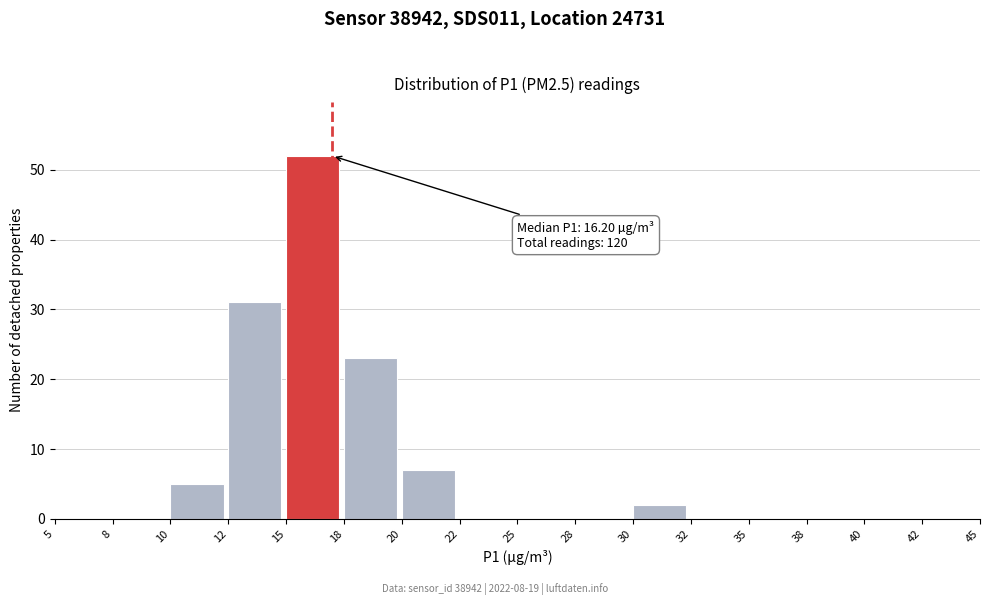

Reading right to left, extract all data points from this chart.

42=0	40=0	38=0	35=0	32=0	30=2	28=0	25=0	22=0	20=7	18=23	15=52	12=31	10=5	8=0	5=0